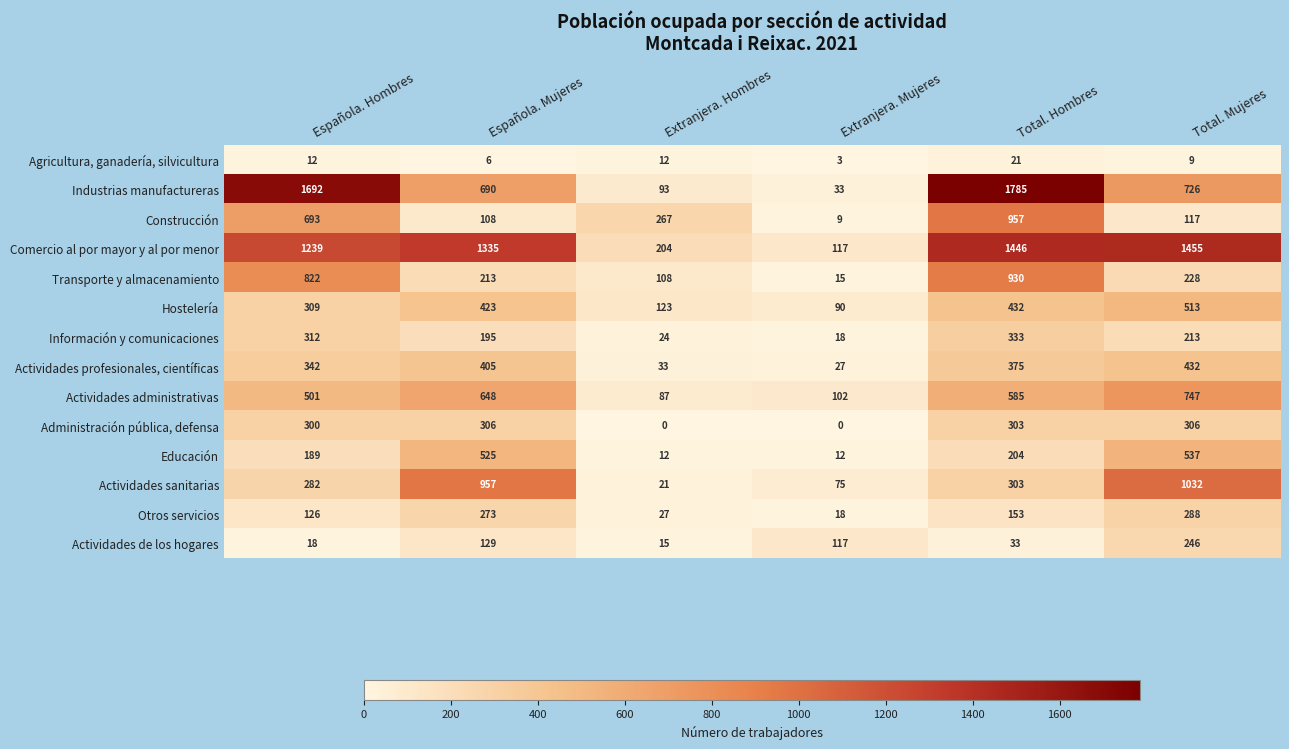

Which category has the highest value across all series?

Total. Hombres